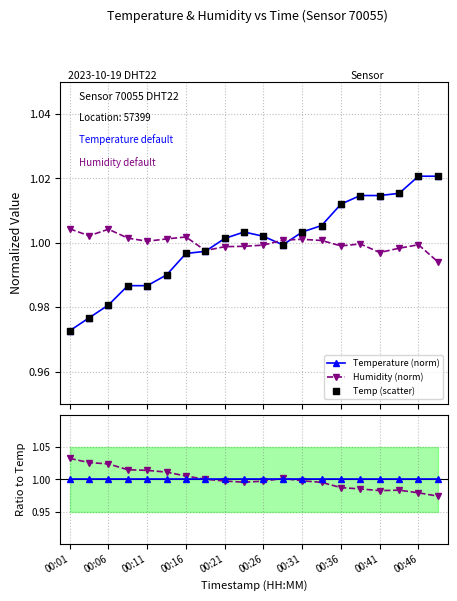

Which series reaches the maximum Y coordinate?

Humidity / Temp